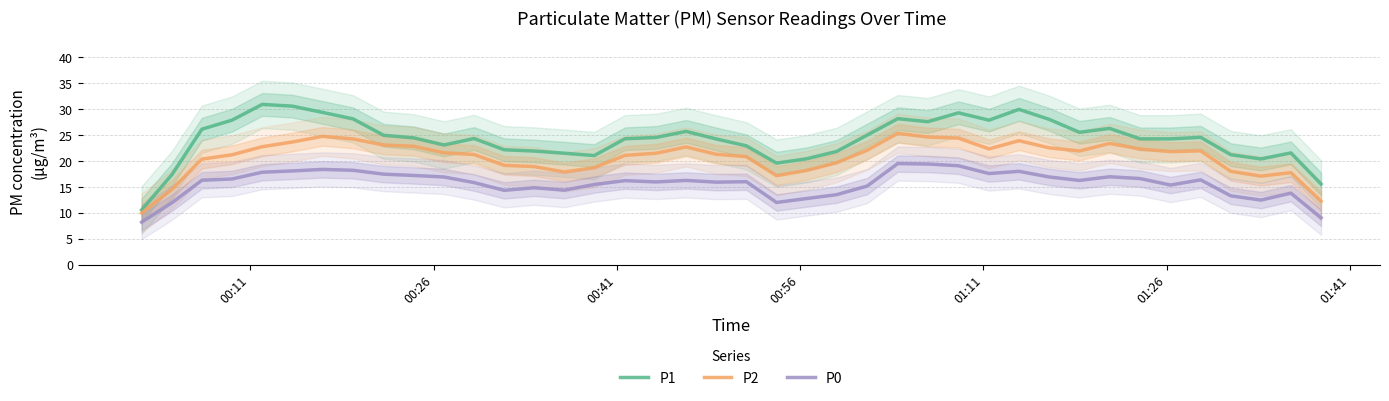

True or false: P2 and P0 intersect in this chart.

False